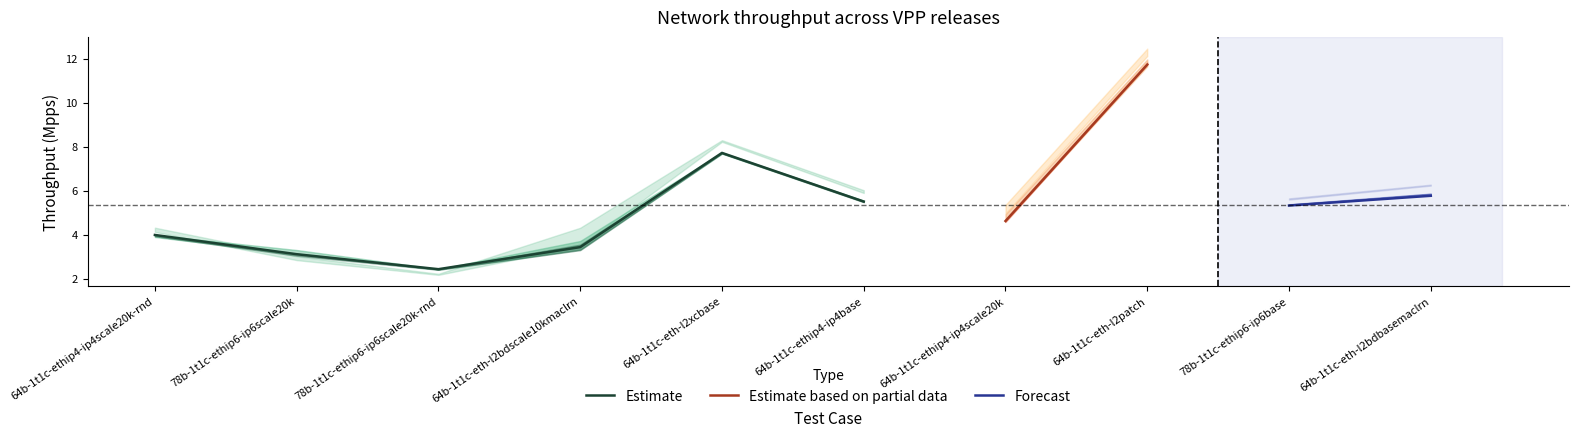

At which label does Estimate first exceed 3?

64b-1t1c-ethip4-ip4scale20k-rnd